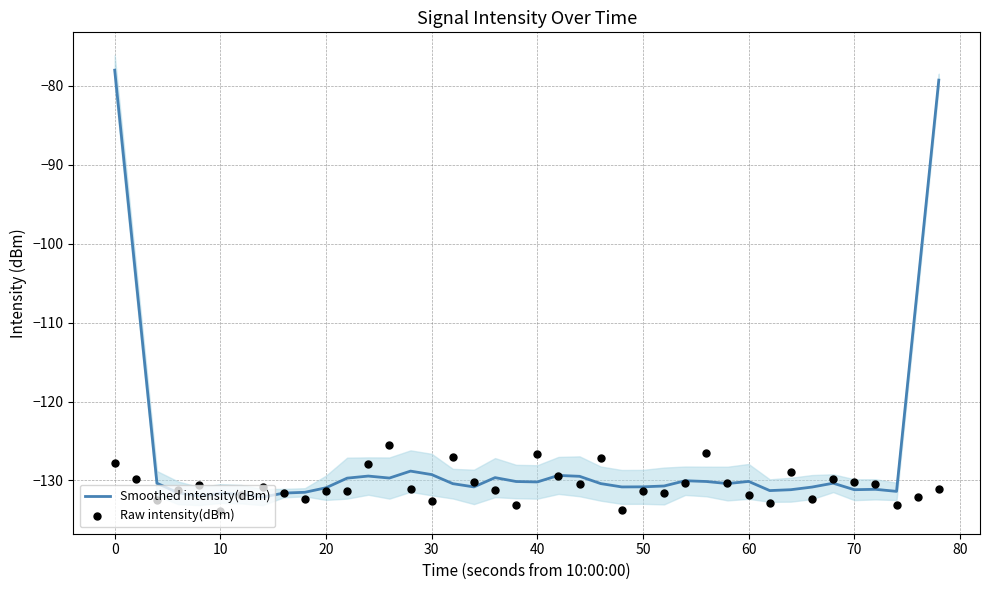

At how many categories does at least one series exceed -80?

2